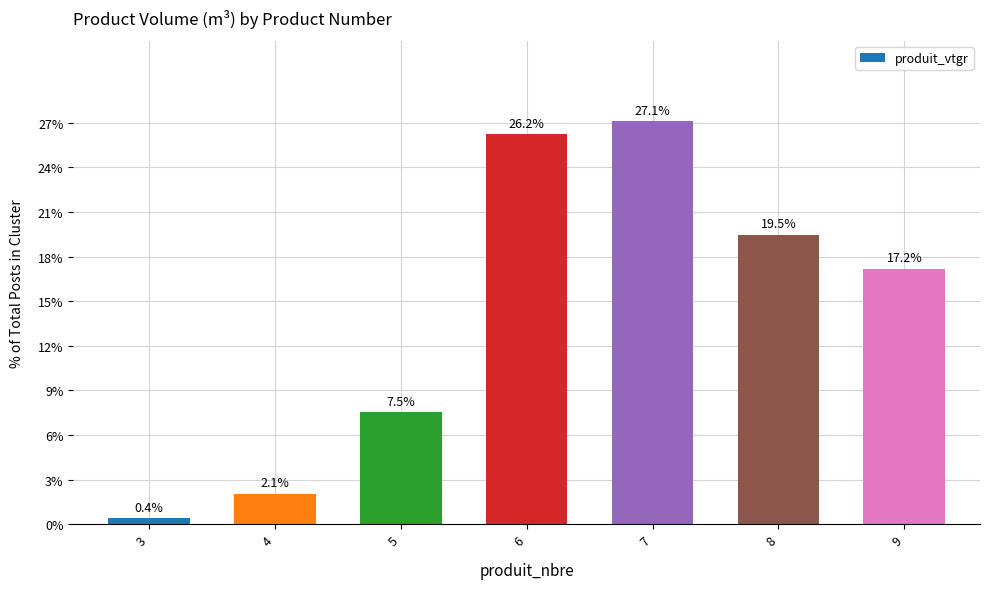

What is the difference between the maximum and minimum values?

26.7